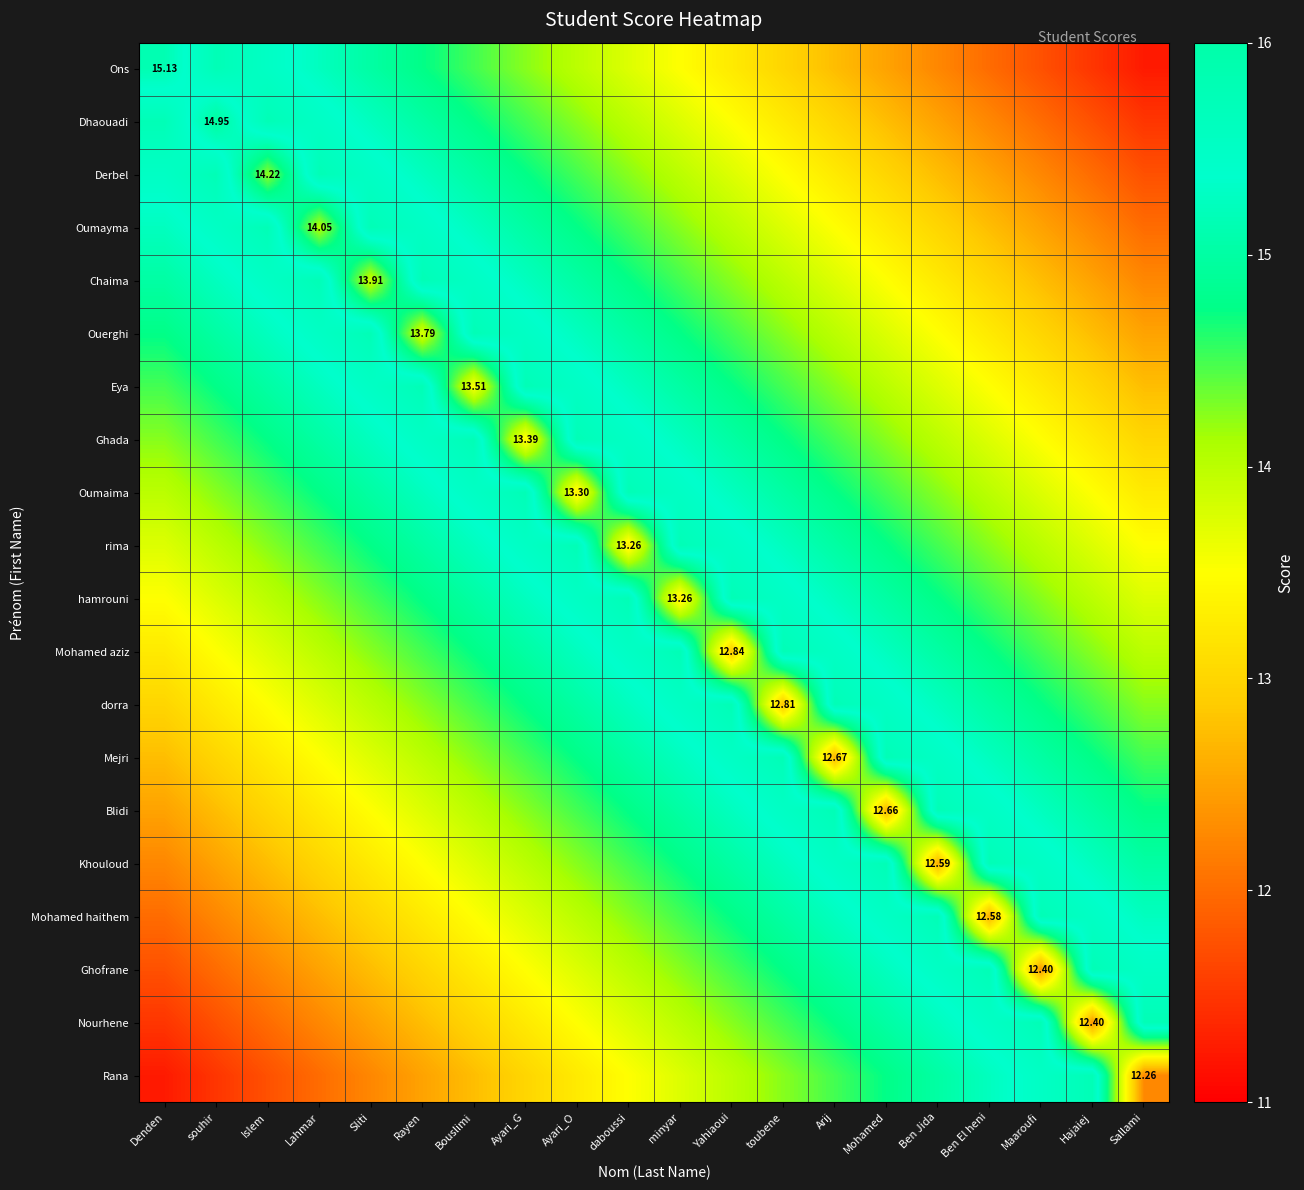

At which label is hamrouni closest to 14?

Islem